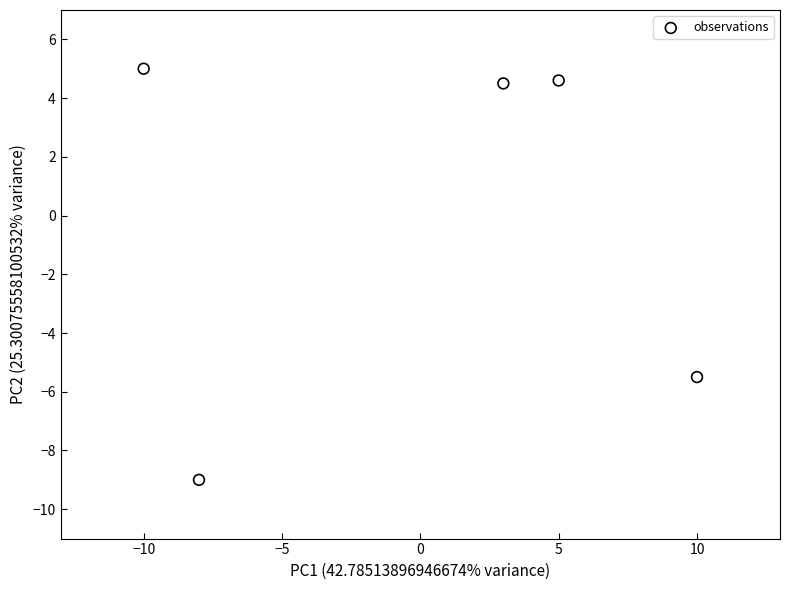

What Y value in the scatter plot is closest to -2?

-5.5